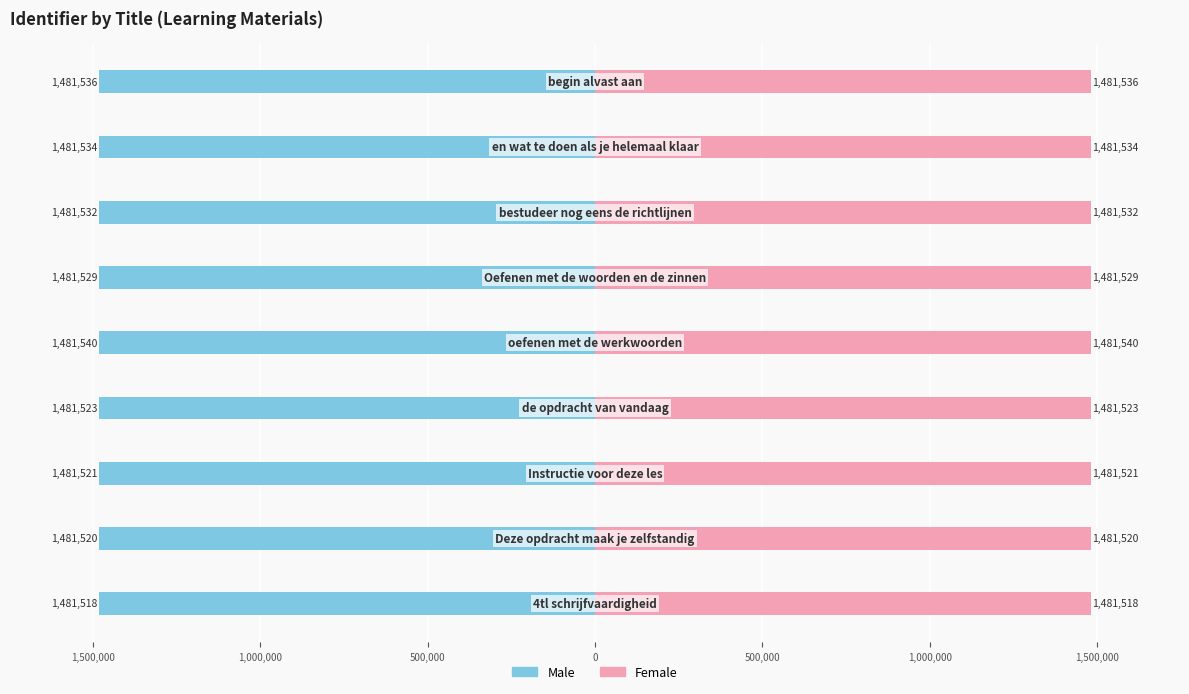

What is the approximate value of Female at 1,000,000?

1481521